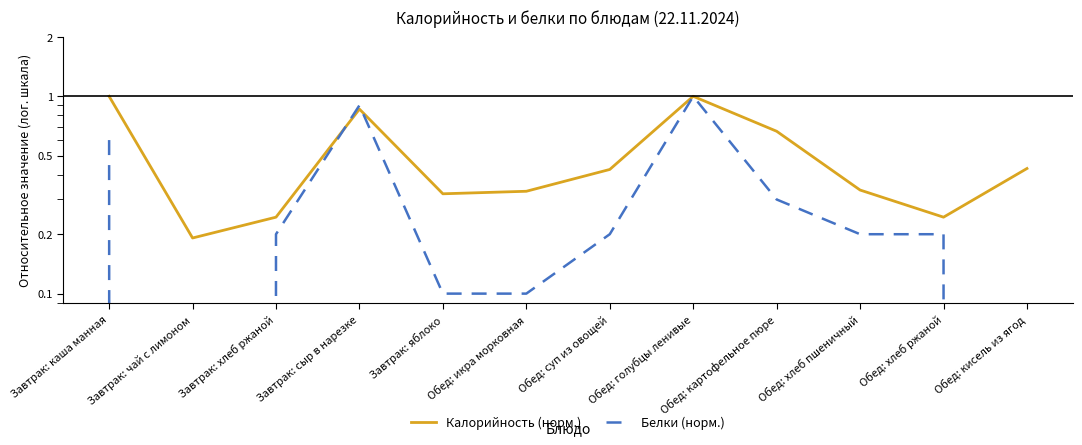

Rank the series at Обед: суп из овощей from lowest to highest value.

Белки (норм.), Калорийность (норм.)